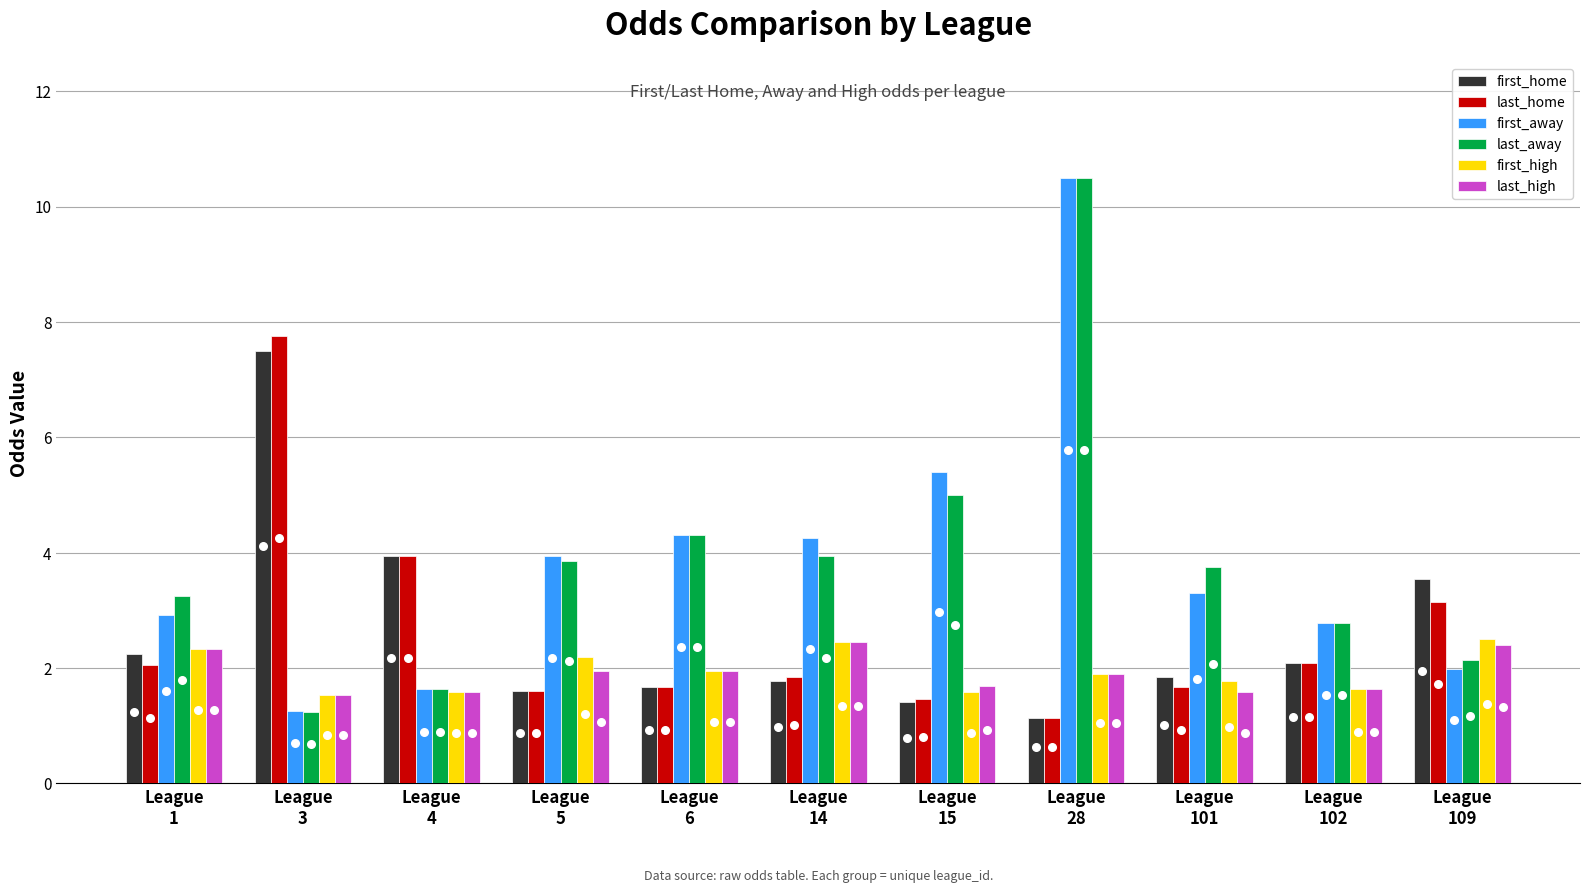

Which series contains the lowest Y value?

first_home